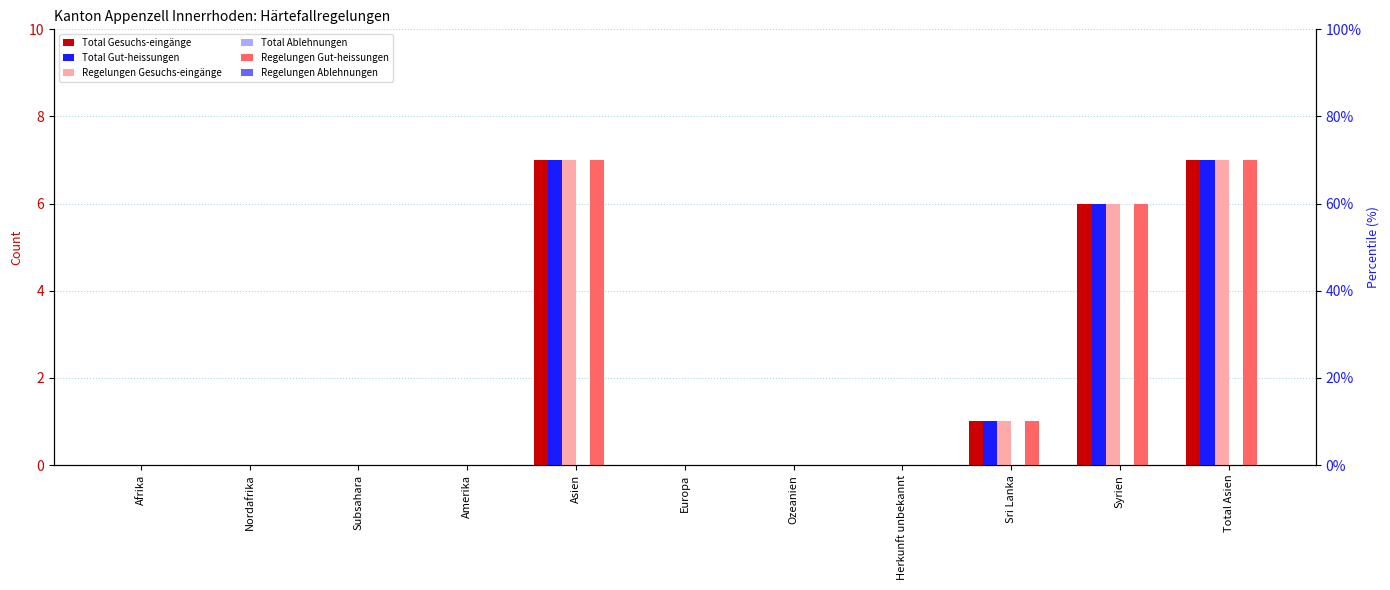

True or false: Total Gesuchs-eingänge has a value of 7 at Asien.

True